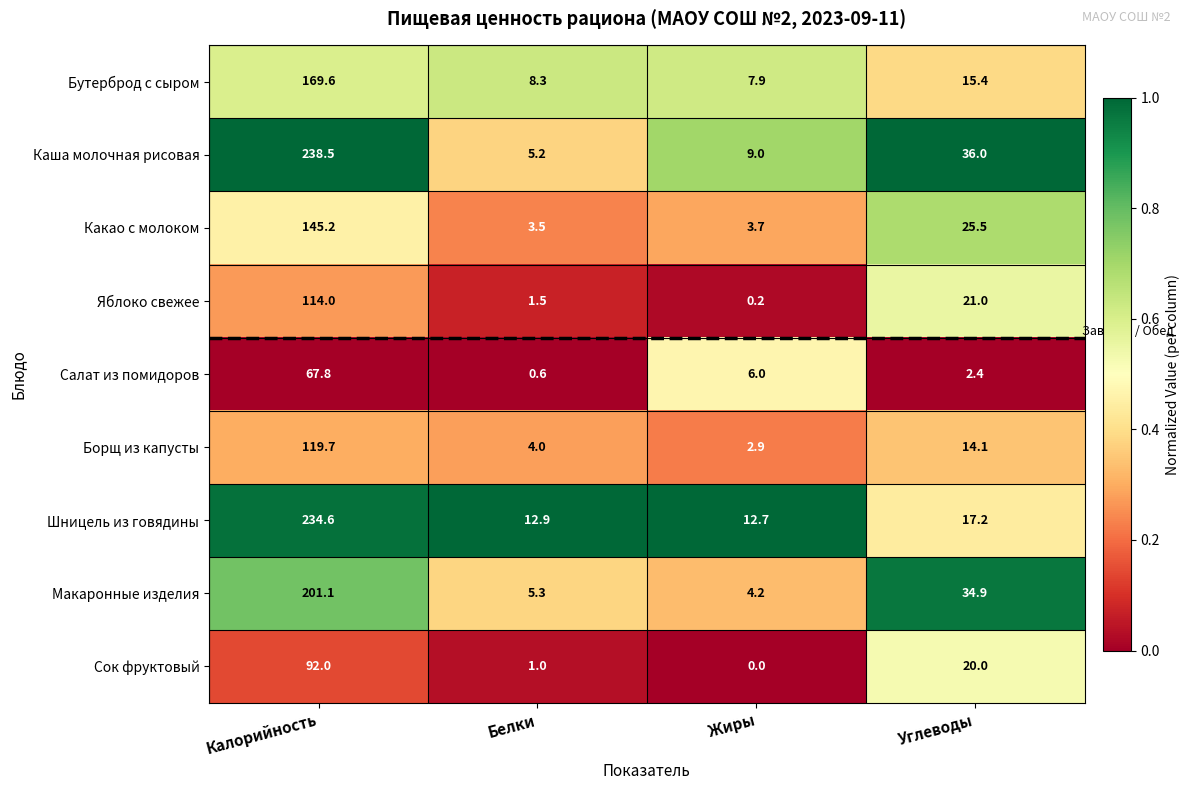

At which category does the chart reach its minimum across all series?

Жиры